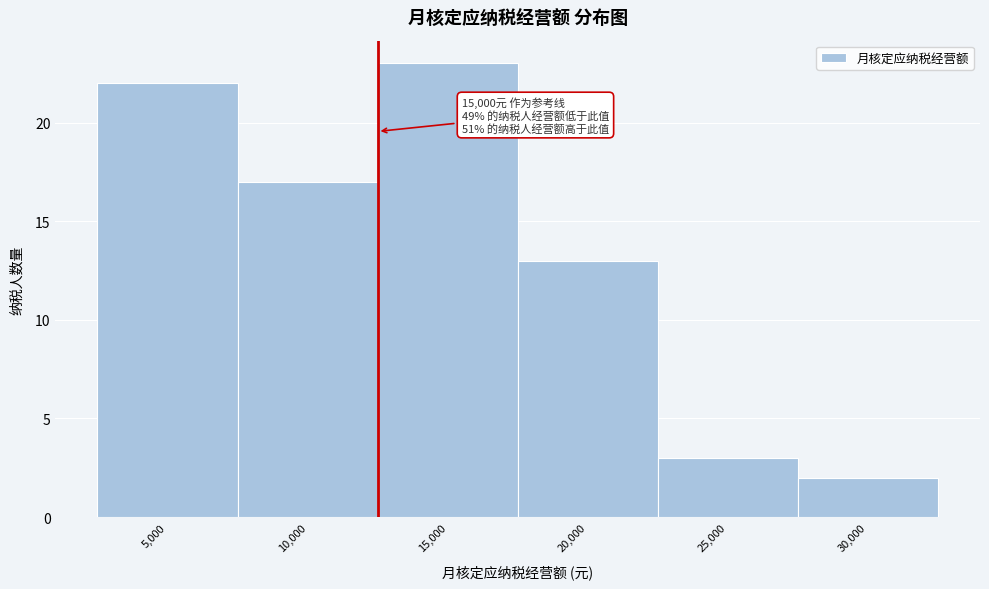

Reading left to right, extract all data points from this chart.

22	17	23	13	3	2